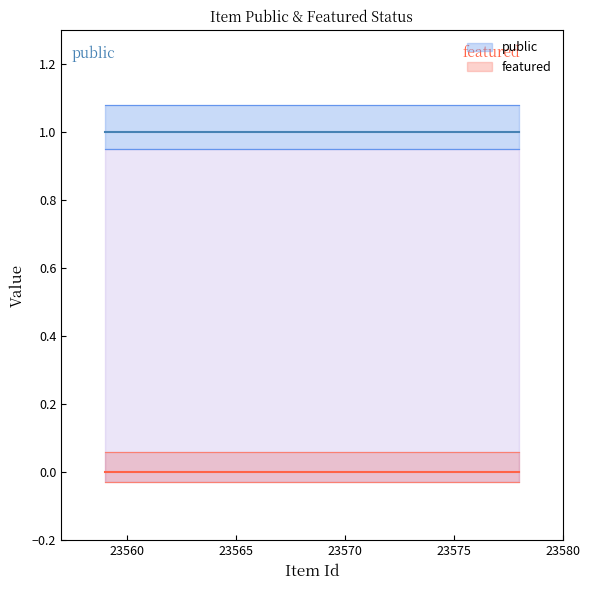

Reading left to right, what are all the values shown in this chart?

public: 1	1	1	1	1	1	1	1	1	1
featured: 0	0	0	0	0	0	0	0	0	0